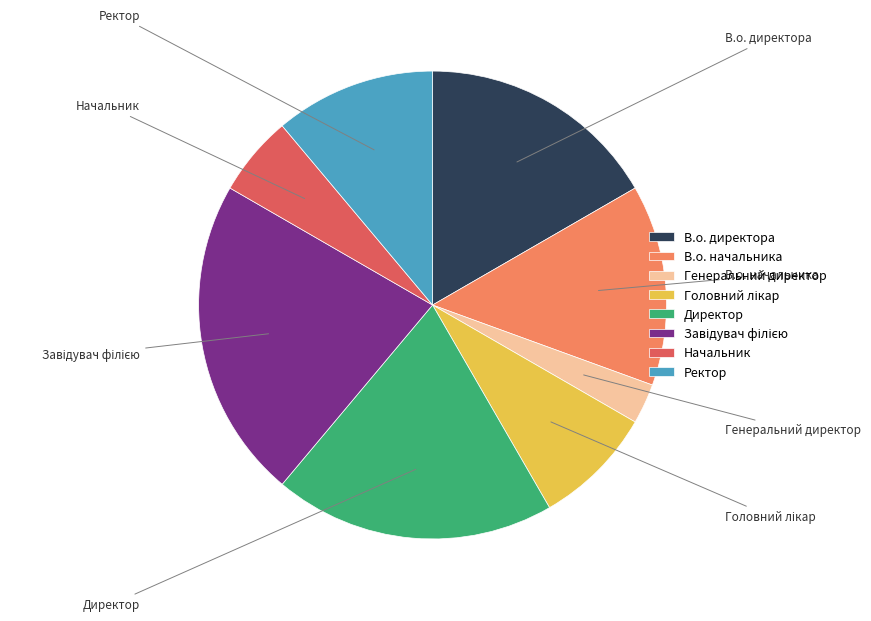

Does Начальник represent more than half of the total?

No